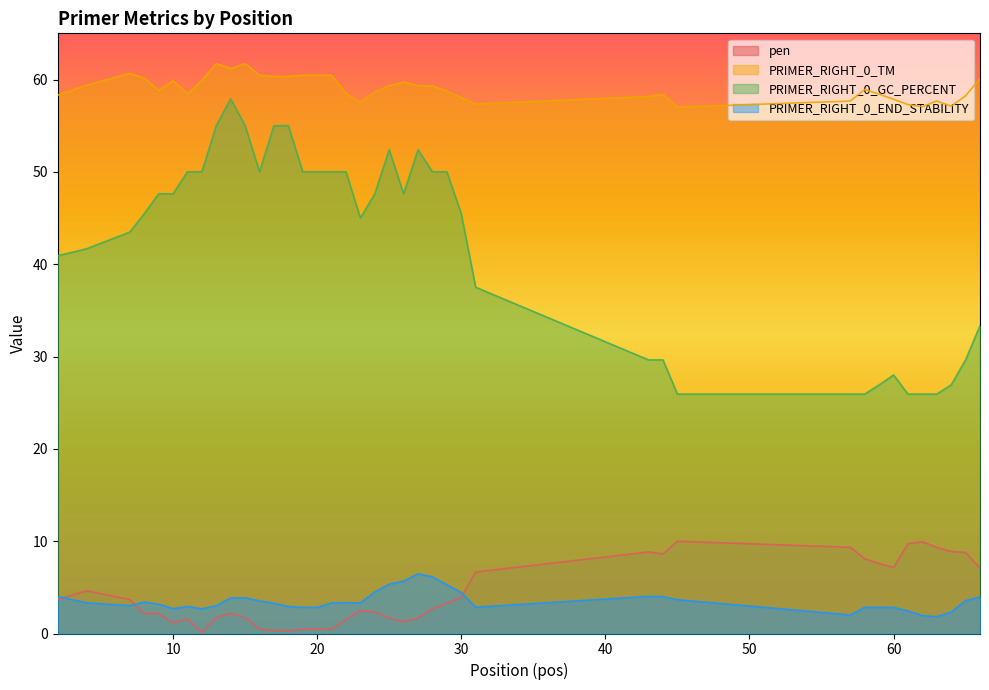

Which series has the widest spread of values?

PRIMER_RIGHT_0_GC_PERCENT